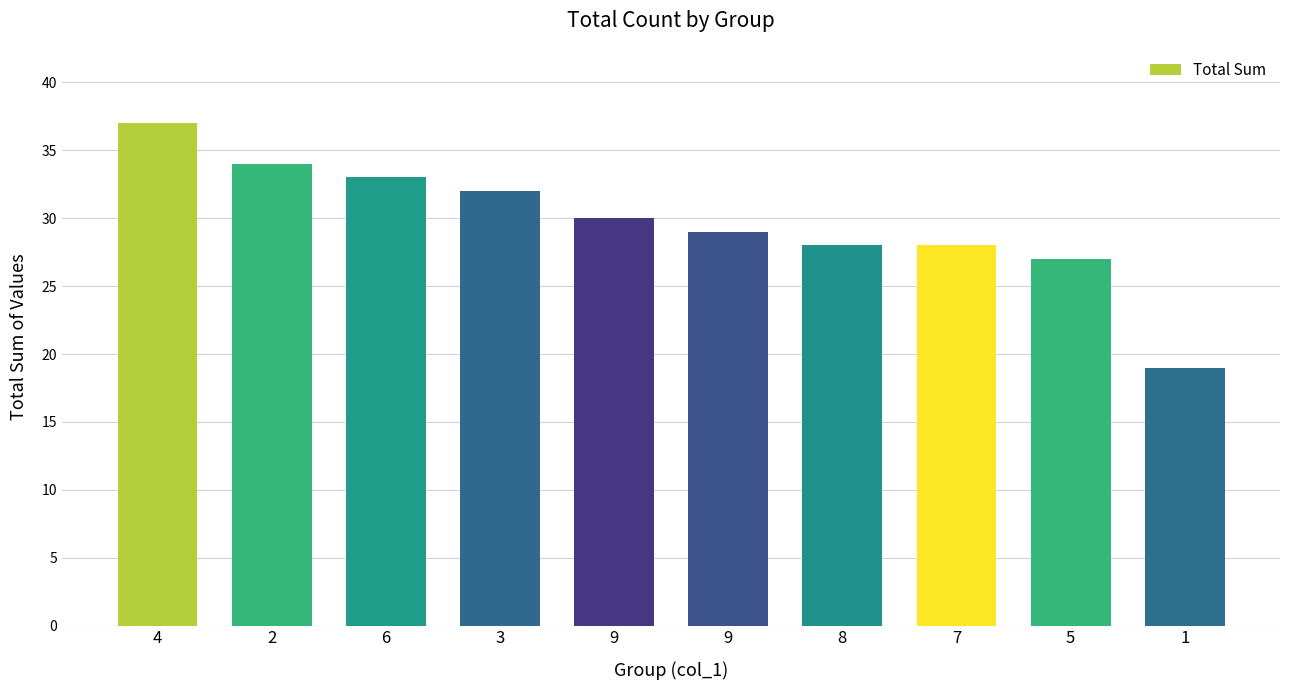

Count the number of data series in this chart.

1